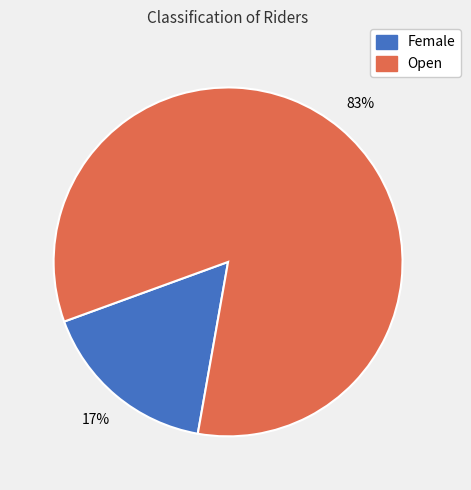

The Open slice represents 83% of the pie. True or false?

True